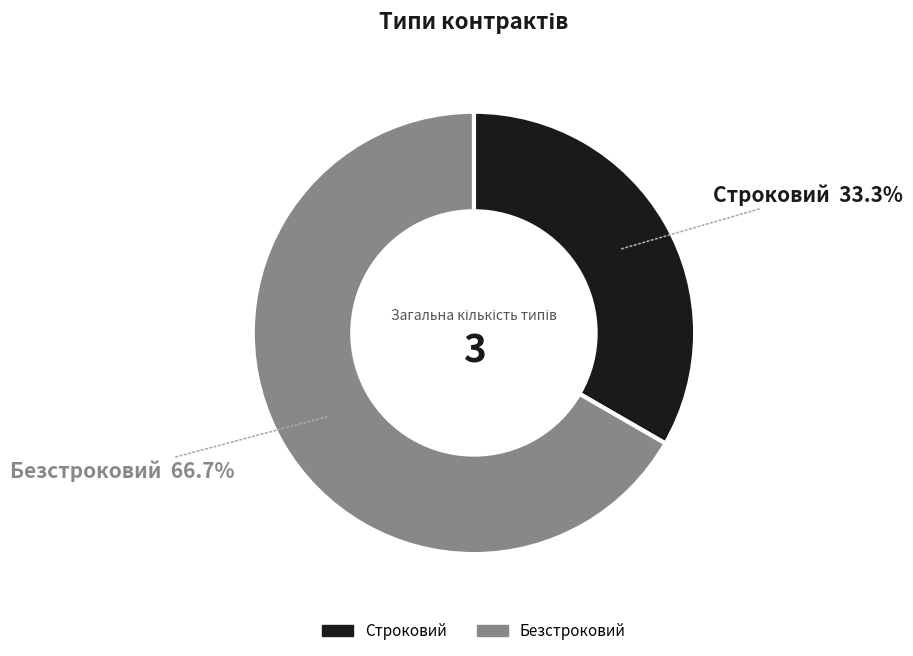

To the nearest percent, what is the combined percentage of Строковий and Безстроковий?

100%